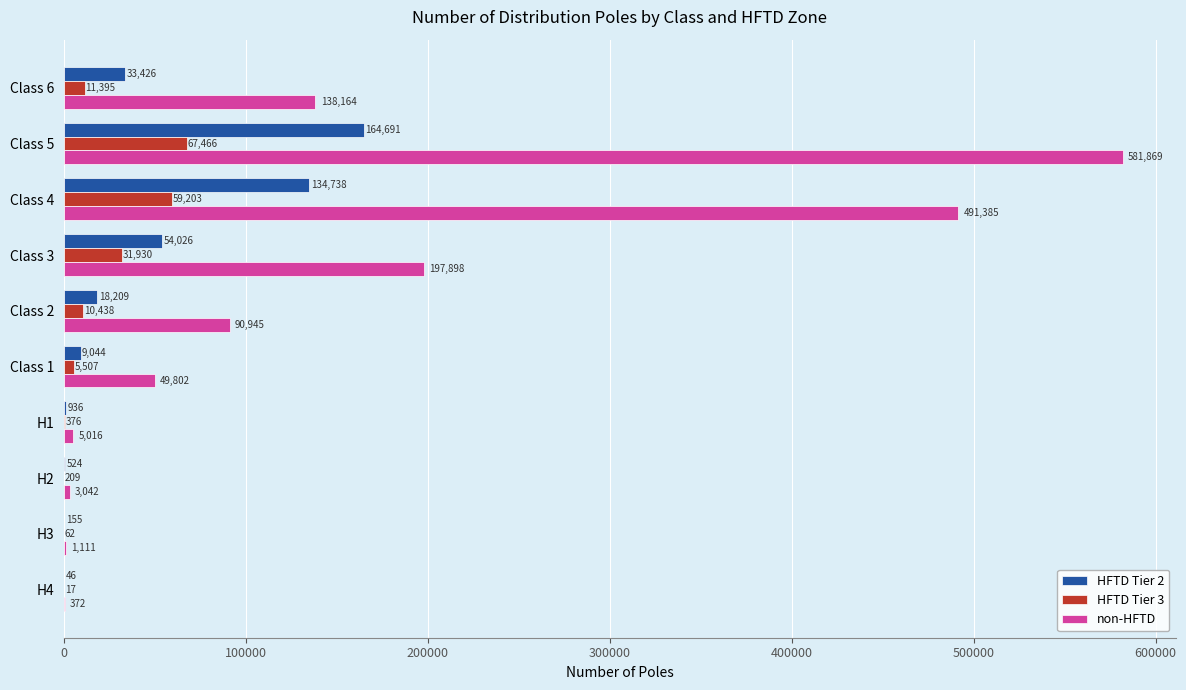

True or false: HFTD Tier 3 has a value of 59203 at Class 4.

True